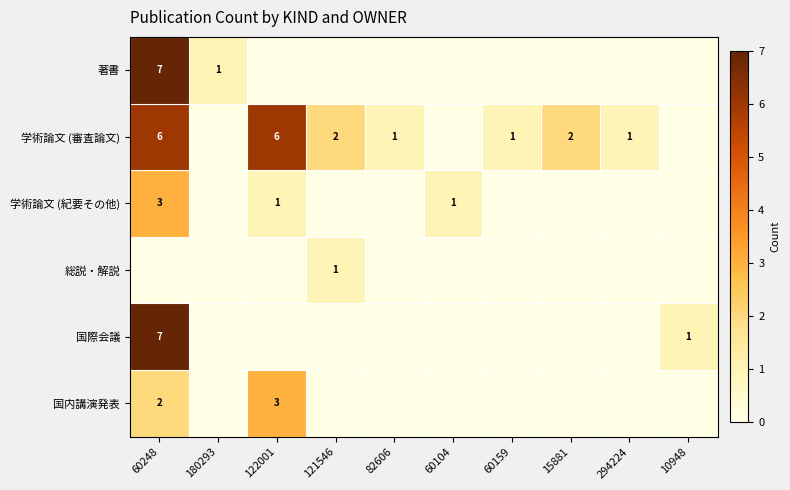

The 国内講演発表 series shows 2 at 60248. True or false?

True